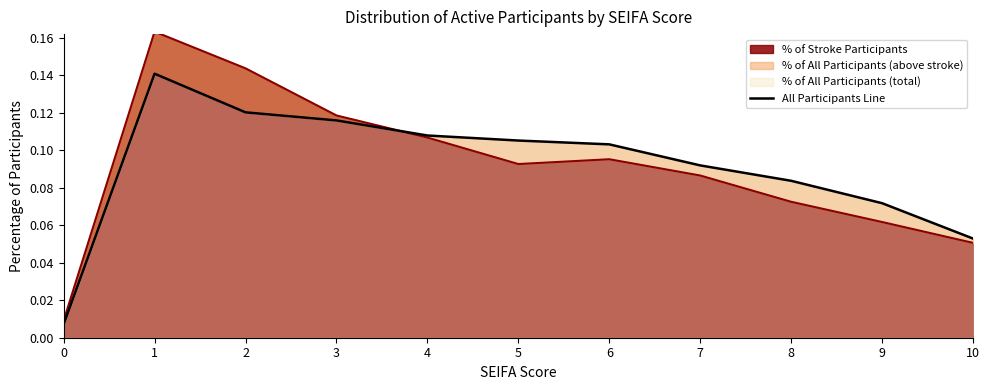

What is the change in value from 4 to 10?

-0.1